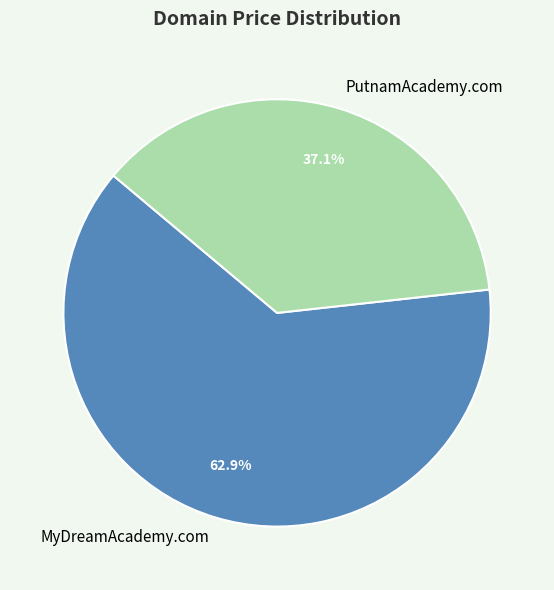

Count the number of slices in the pie.

2